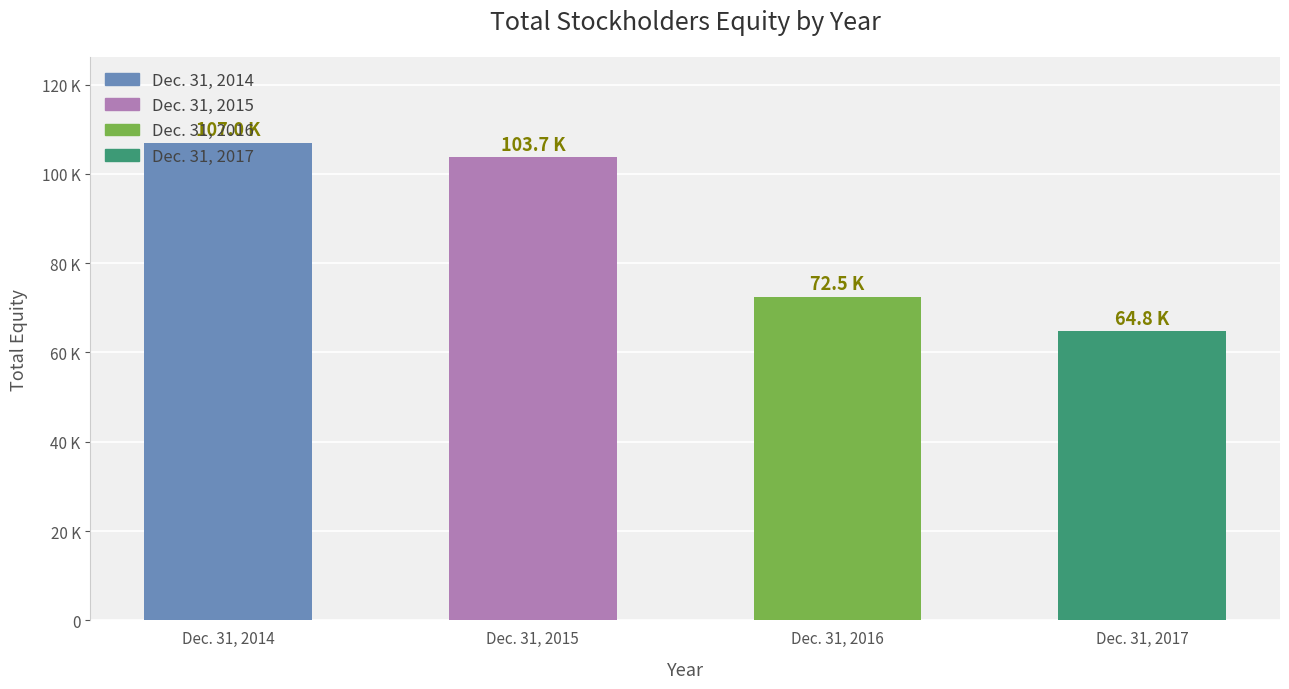

Reading right to left, extract all data points from this chart.

64757	72488	103670	106964